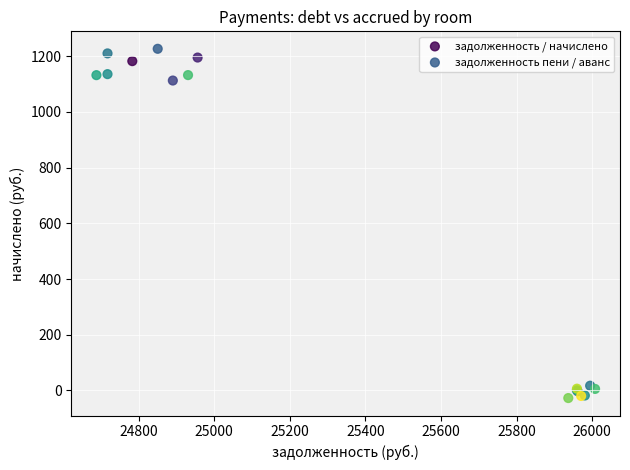

Which series reaches the maximum Y coordinate?

задолженность / начислено